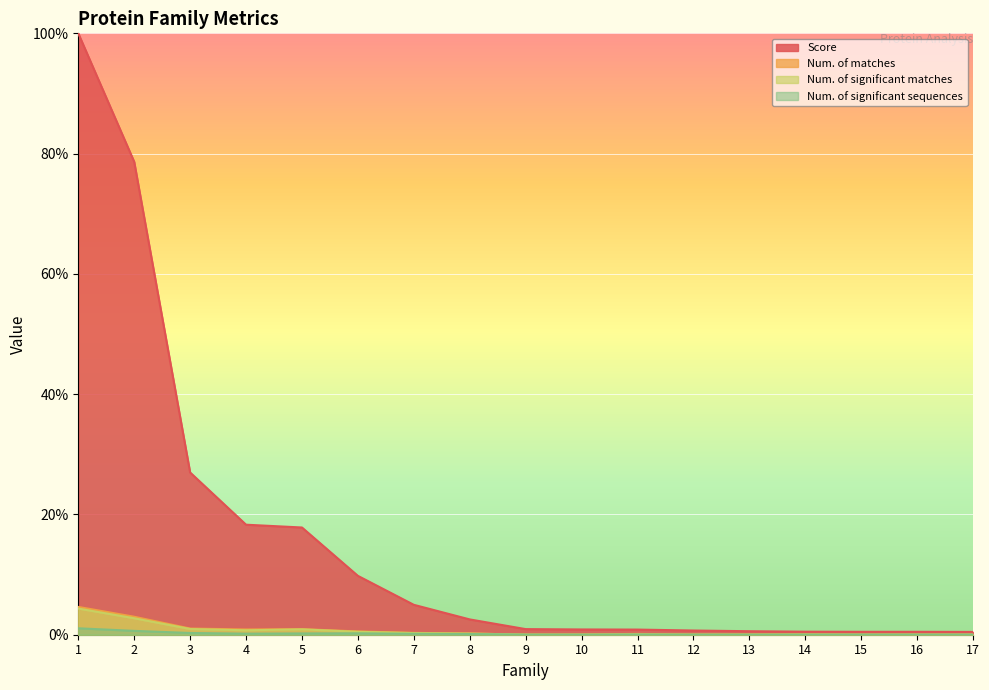

Between 5 and 12, which series saw the biggest shift?

Score